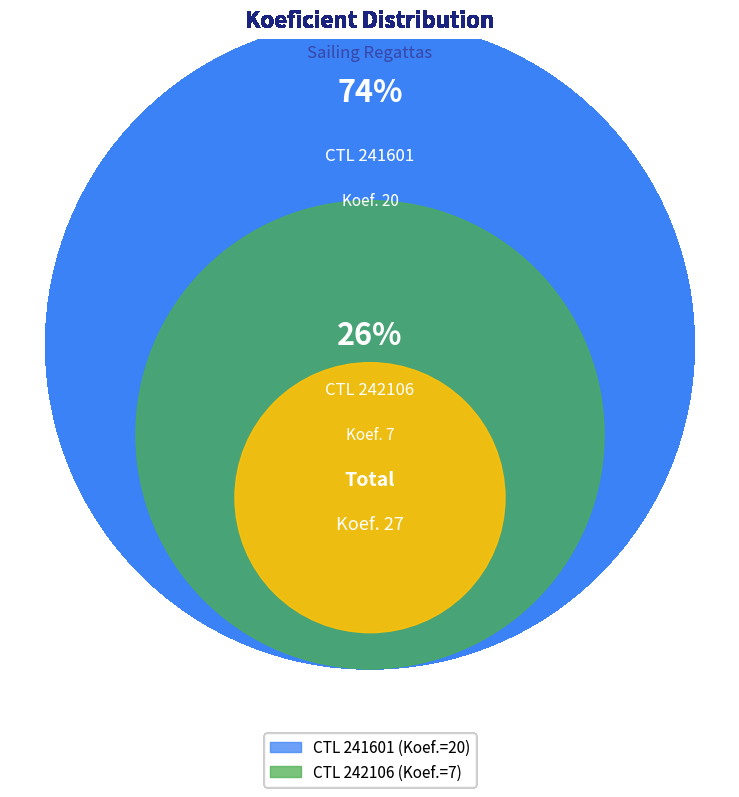

How many slices are in this pie chart?

2